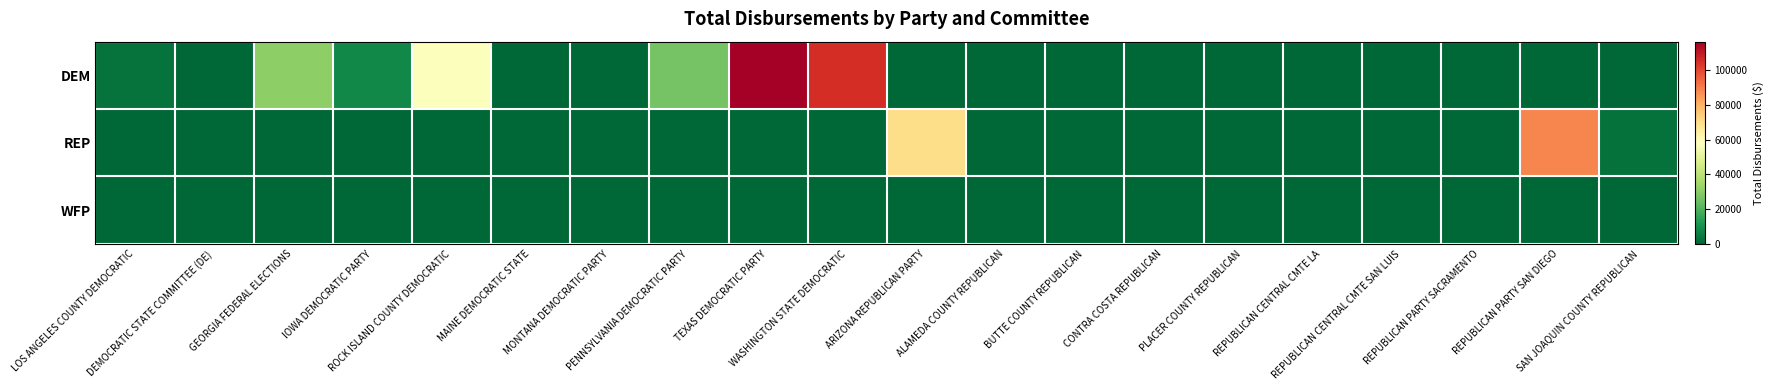

What is the spread (max minus min) of values at TEXAS DEMOCRATIC PARTY?

116316.5